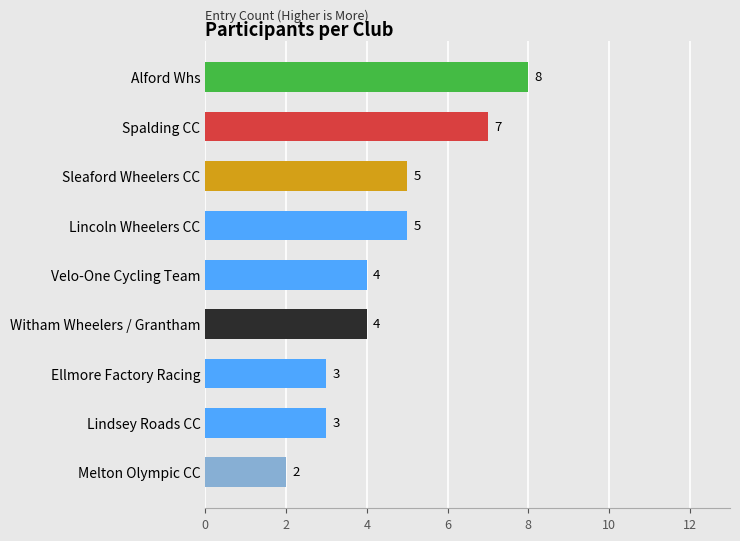

What is the smallest value displayed?

2